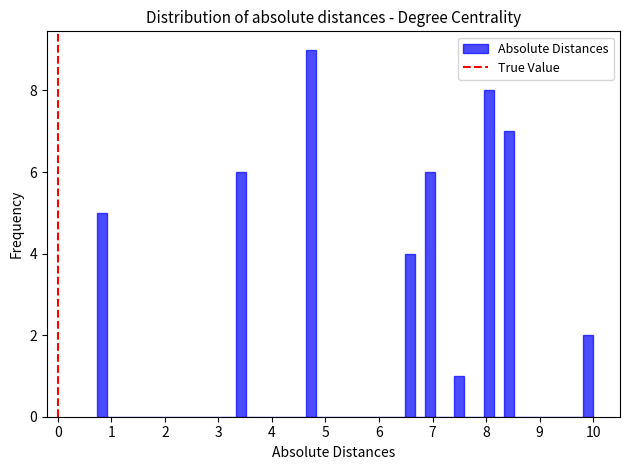

Around what value on the x-axis is the tallest bar? Give the approximate position of its centre, as read against the axis.

4.7